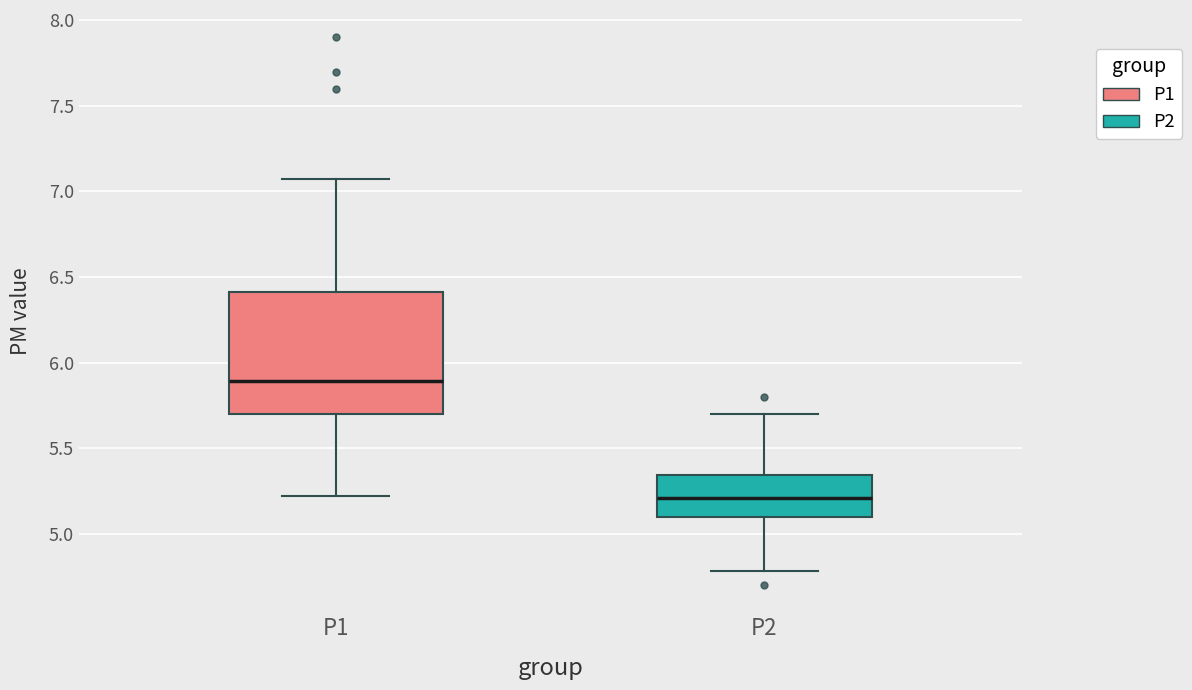

Which box's median line is the highest?

P1